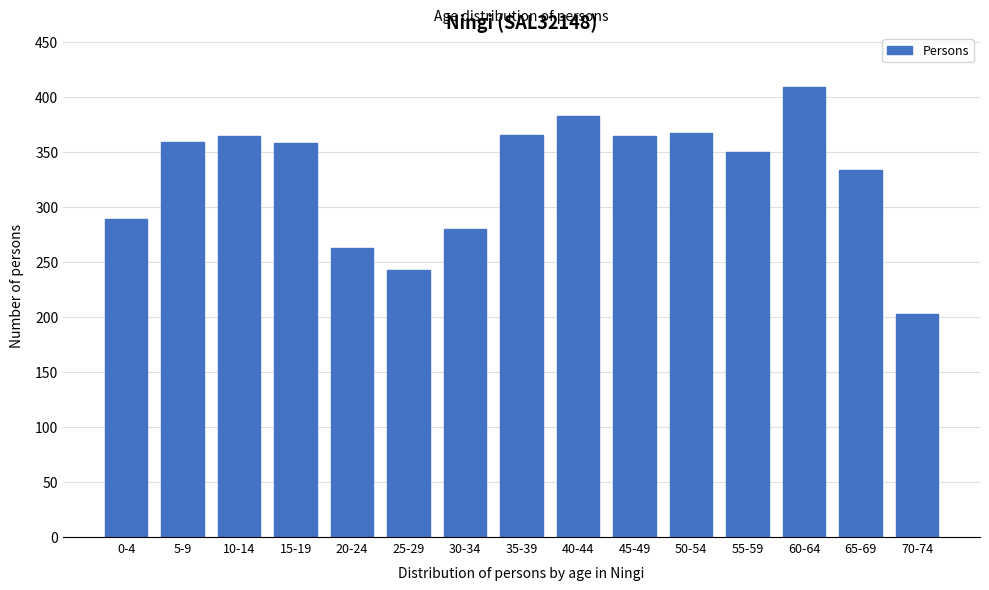

What is the value of the 8th bar from the left?

366